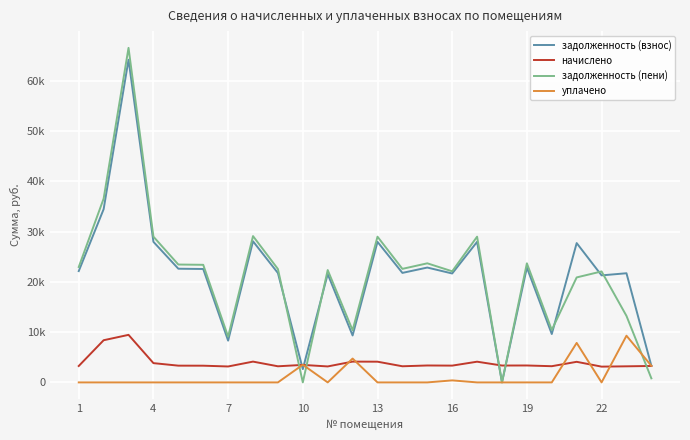

Does the chart display data point markers on the line(s)?

No